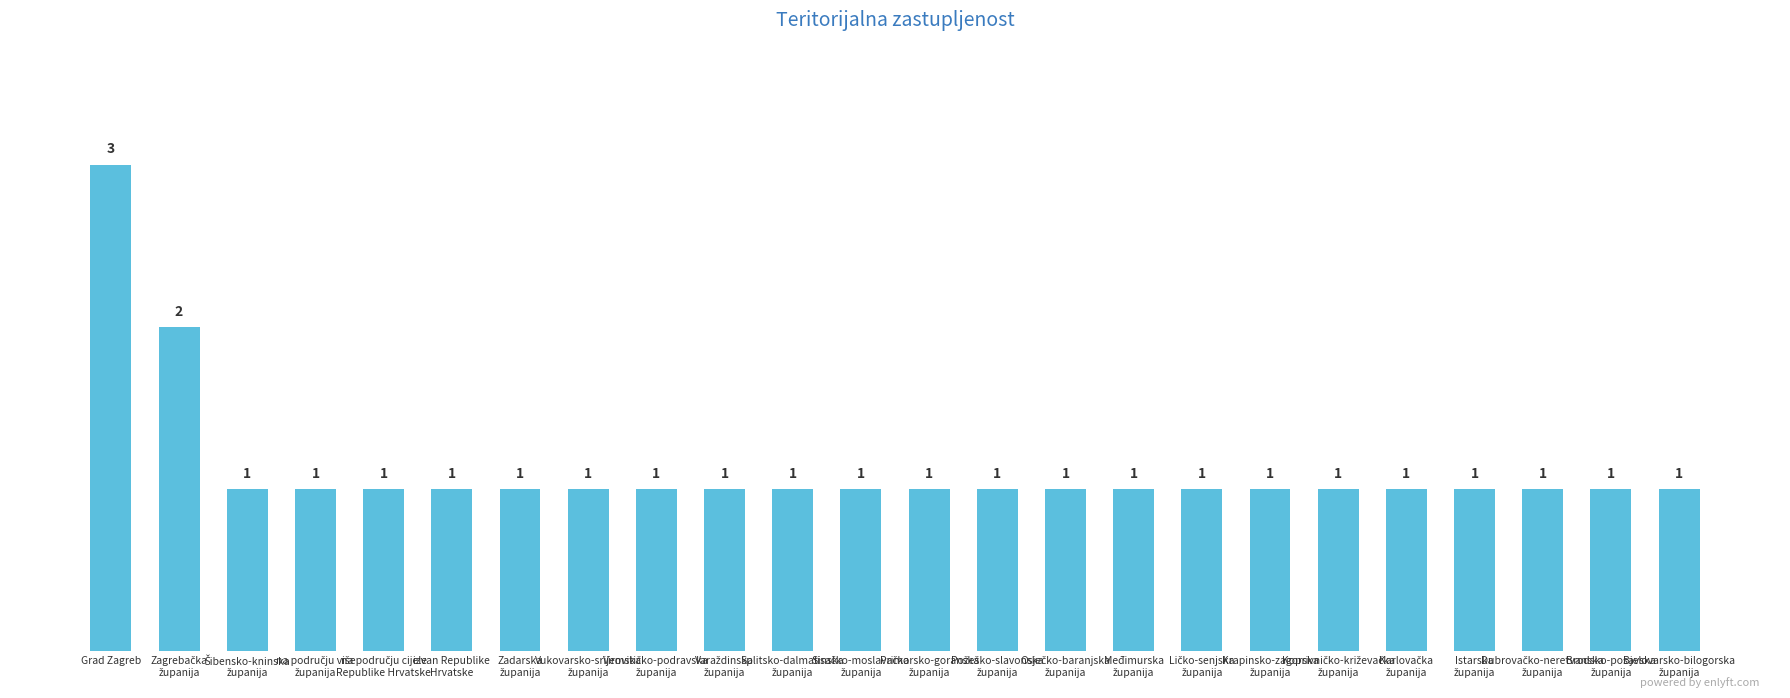

What is the sum of all values?

27